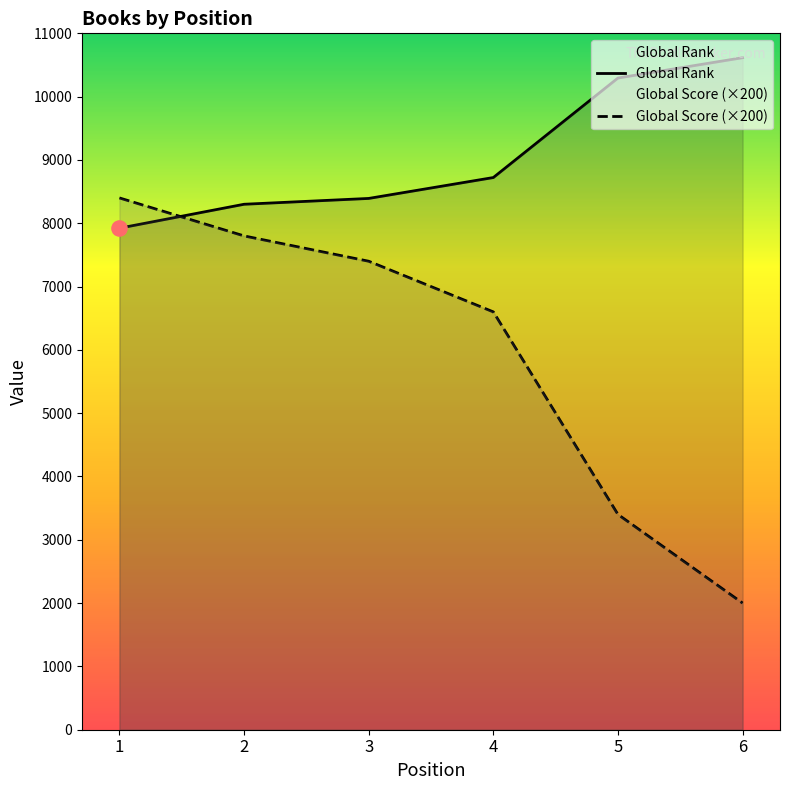

Which series reaches the minimum Y coordinate?

Global Score (×200)